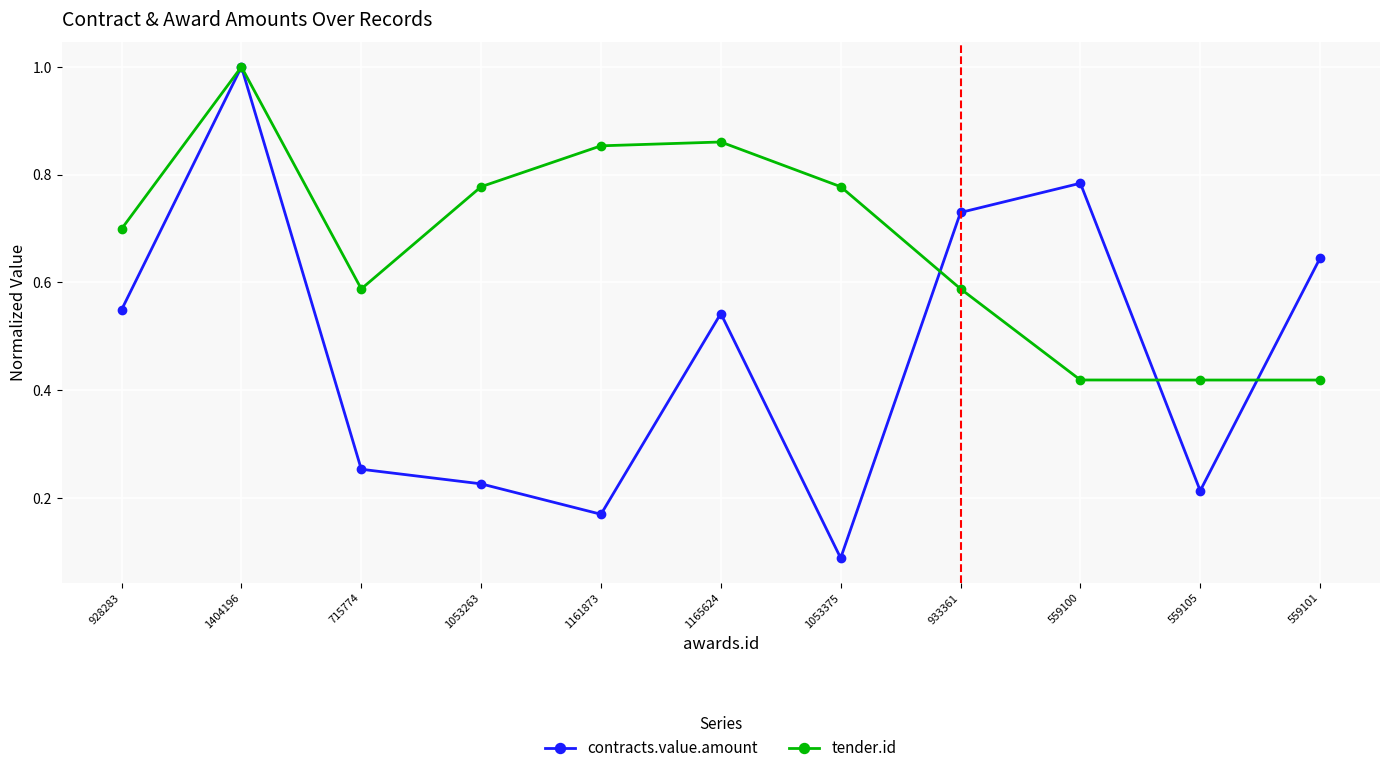

In contracts.value.amount, how many points are higher than both neighbors (excluding endpoints)?

3